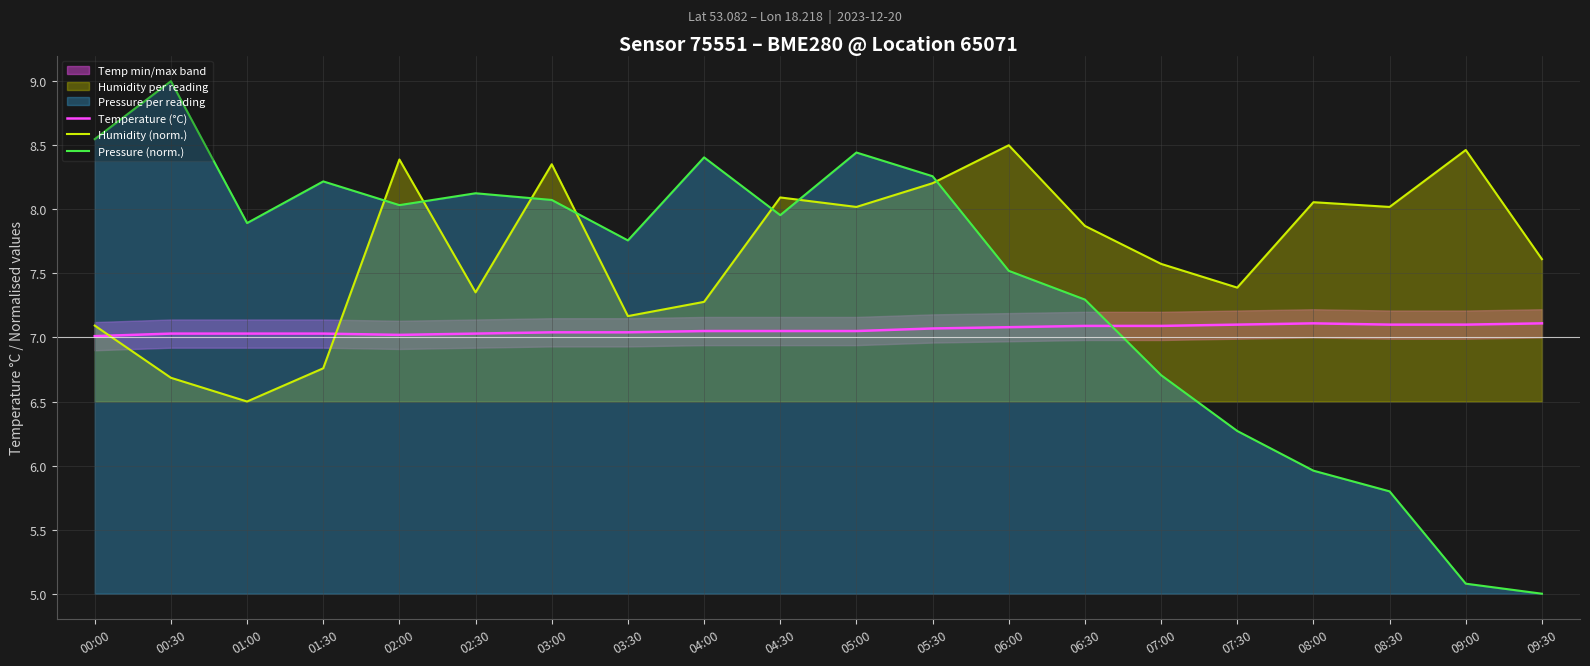

What is the average value of the Humidity (norm.) series?

7.7